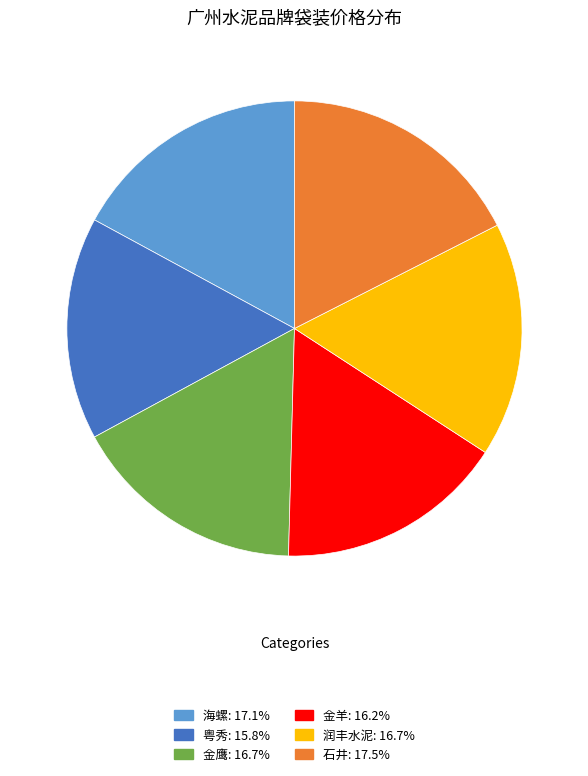

How many slices are in this pie chart?

6